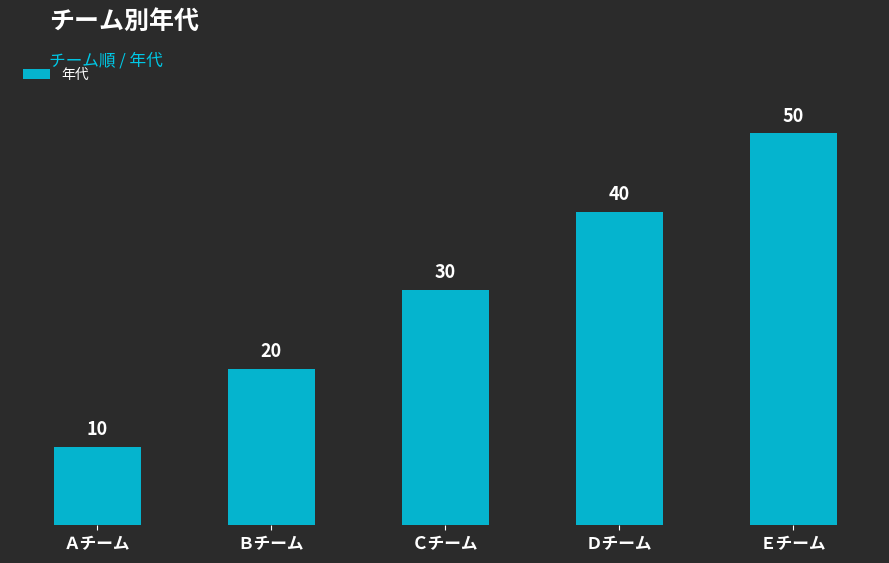

The value at Ｅチーム is 50. True or false?

True